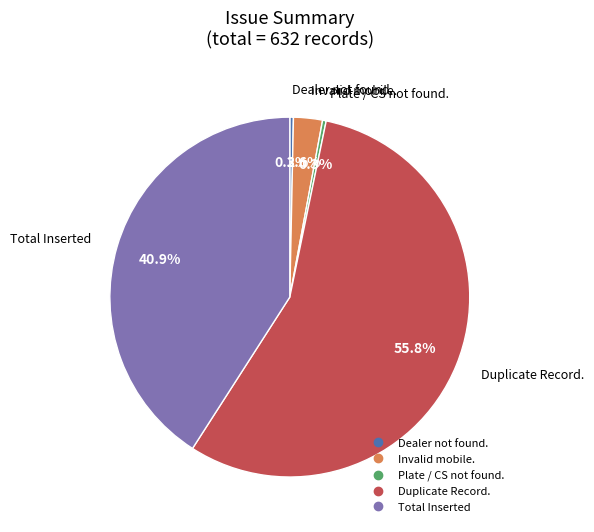

Which has a higher value, Invalid mobile. or Duplicate Record.?

Duplicate Record.